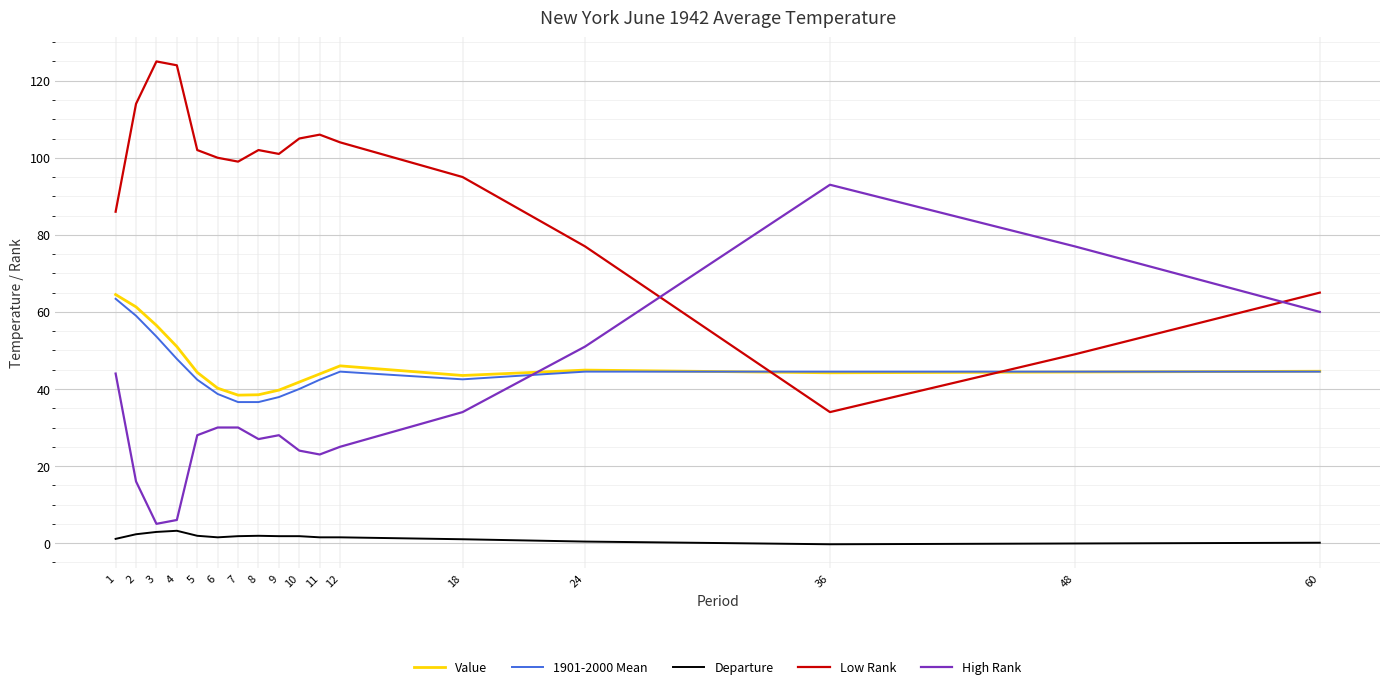

What is the greatest value displayed?

125.0